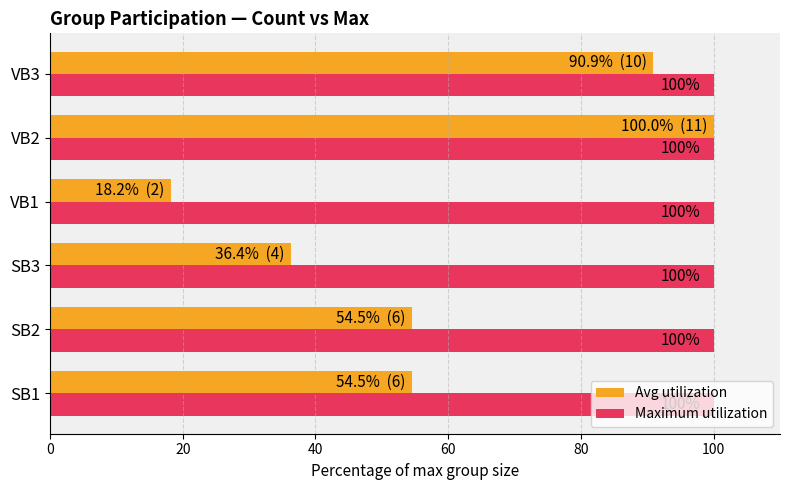

Rank the series at VB3 from lowest to highest value.

Avg utilization, Maximum utilization